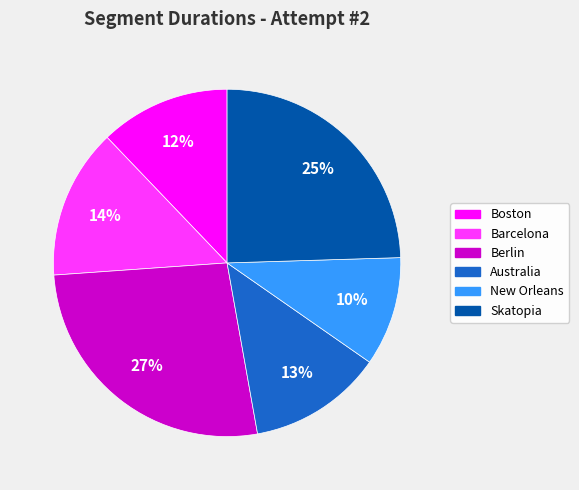

To the nearest percent, what portion does New Orleans represent?

10%